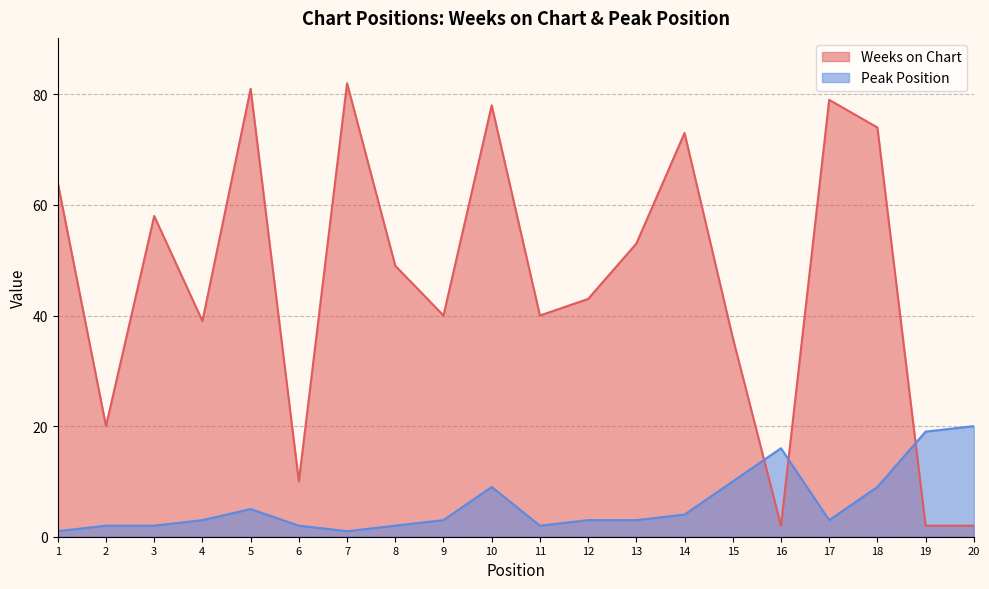

Reading left to right, list all the values displayed in this chart.

Weeks on Chart: 1=64	2=20	3=58	4=39	5=81	6=10	7=82	8=49	9=40	10=78	11=40	12=43	13=53	14=73	15=36	16=2	17=79	18=74	19=2	20=2
Peak Position: 1=1	2=2	3=2	4=3	5=5	6=2	7=1	8=2	9=3	10=9	11=2	12=3	13=3	14=4	15=10	16=16	17=3	18=9	19=19	20=20